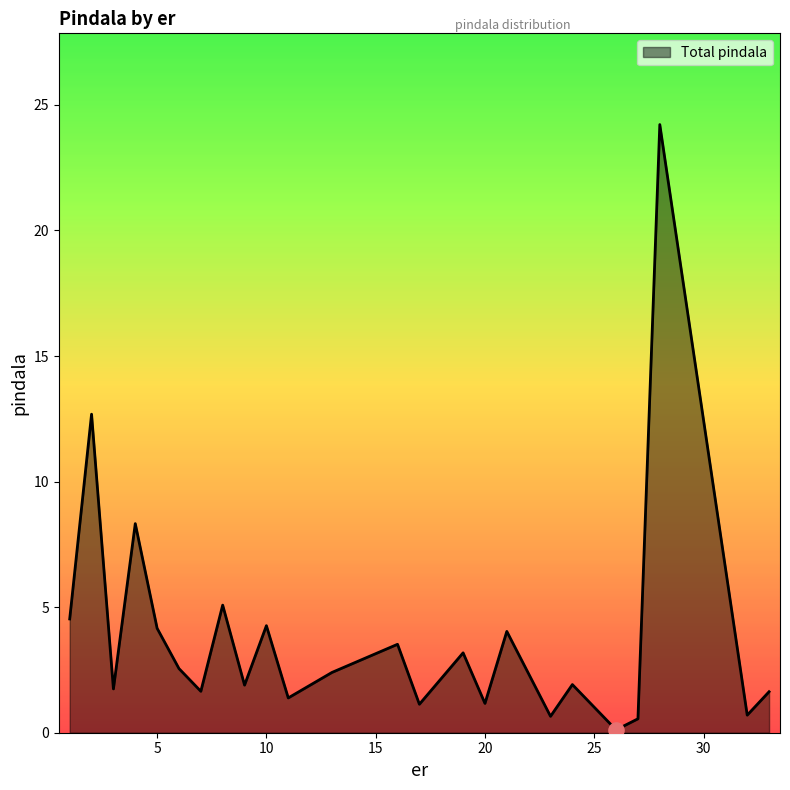

What is the difference between the maximum and minimum values?

24.1